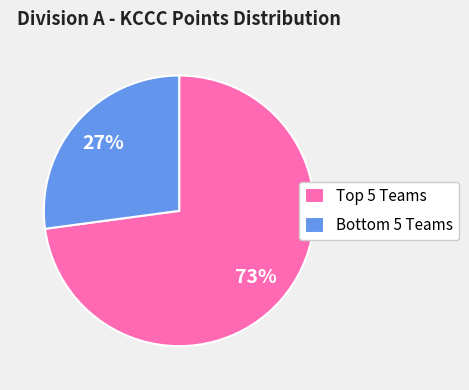

To the nearest percent, what is the average slice percentage?

50%